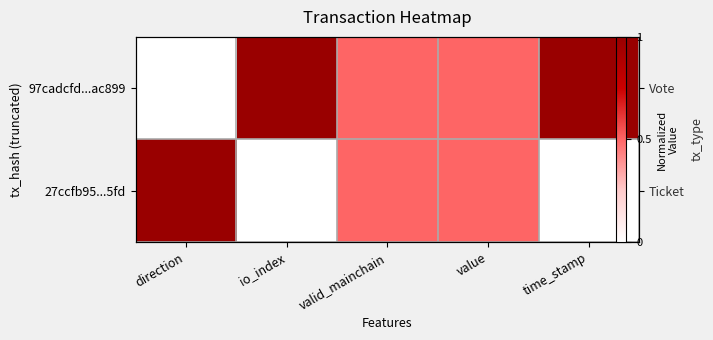

List the series in order of their peak value, lowest first.

97cadcfd...ac899, 27ccfb95...5fd